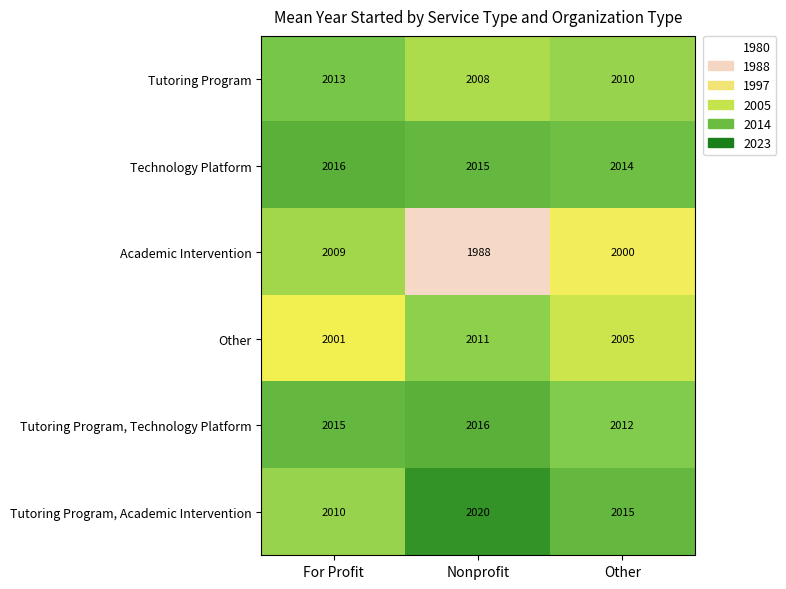

At For Profit, list the series in order from smallest to largest.

Other, Academic Intervention, Tutoring Program, Academic Intervention, Tutoring Program, Tutoring Program, Technology Platform, Technology Platform